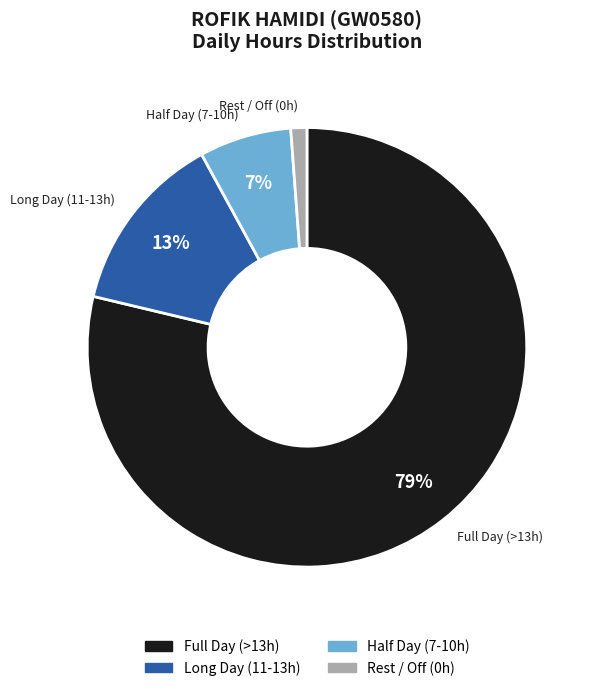

Rank the categories by value from lowest to highest.

Rest / Off (0h), Half Day (7-10h), Long Day (11-13h), Full Day (>13h)